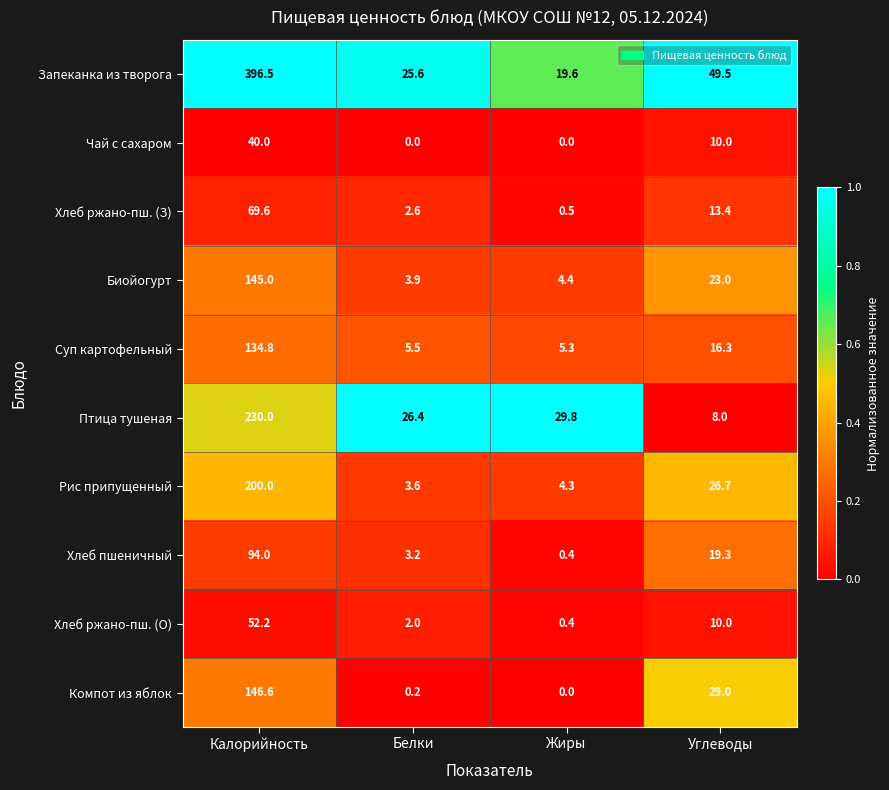

What is the greatest value displayed?

396.5